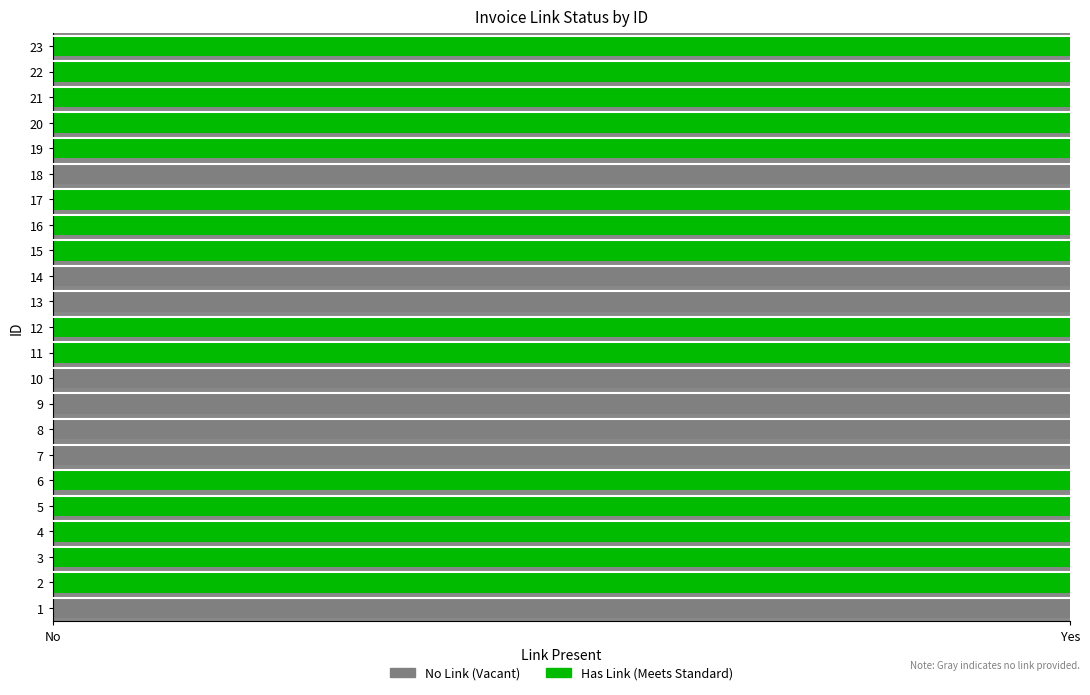

What is the total value across all series at 2?

1